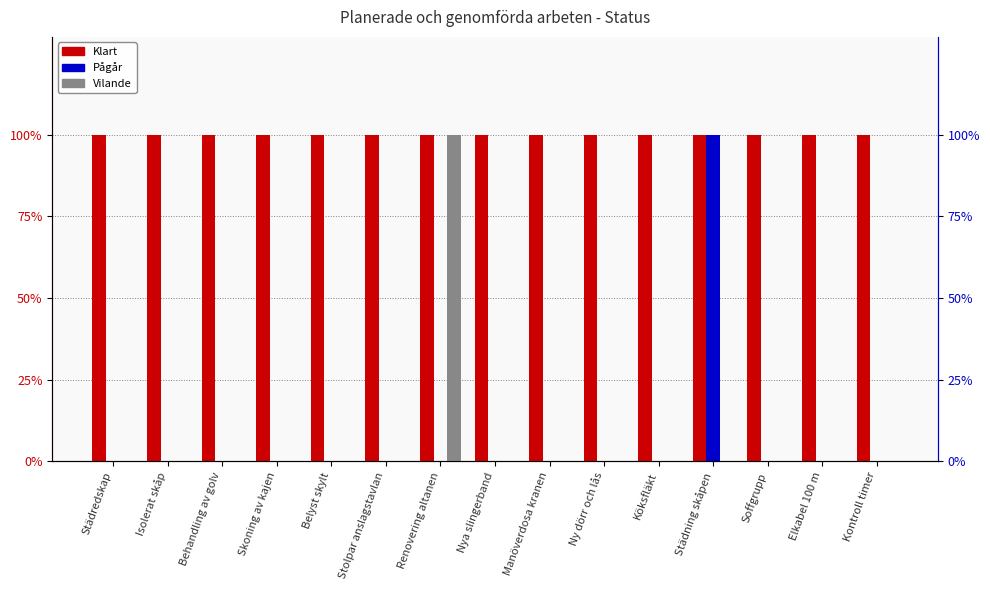

Reading left to right, extract all data points from this chart.

Klart: Städredskap=1	Isolerat skåp=1	Behandling av golv=1	Skoning av kajen=1	Belyst skylt=1	Stolpar anslagstavlan=1	Renovering altanen=1	Nya slingerband=1	Manöverdosa kranen=1	Ny dörr och lås=1	Köksfläkt=1	Städning skåpen=1	Soffgrupp=1	Elkabel 100 m=1	Kontroll timer=1
Pågår: Städredskap=0	Isolerat skåp=0	Behandling av golv=0	Skoning av kajen=0	Belyst skylt=0	Stolpar anslagstavlan=0	Renovering altanen=0	Nya slingerband=0	Manöverdosa kranen=0	Ny dörr och lås=0	Köksfläkt=0	Städning skåpen=1	Soffgrupp=0	Elkabel 100 m=0	Kontroll timer=0
Vilande: Städredskap=0	Isolerat skåp=0	Behandling av golv=0	Skoning av kajen=0	Belyst skylt=0	Stolpar anslagstavlan=0	Renovering altanen=1	Nya slingerband=0	Manöverdosa kranen=0	Ny dörr och lås=0	Köksfläkt=0	Städning skåpen=0	Soffgrupp=0	Elkabel 100 m=0	Kontroll timer=0